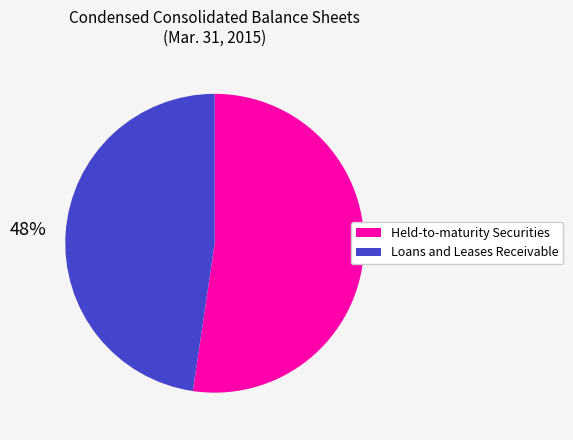

Count the number of slices in the pie.

2